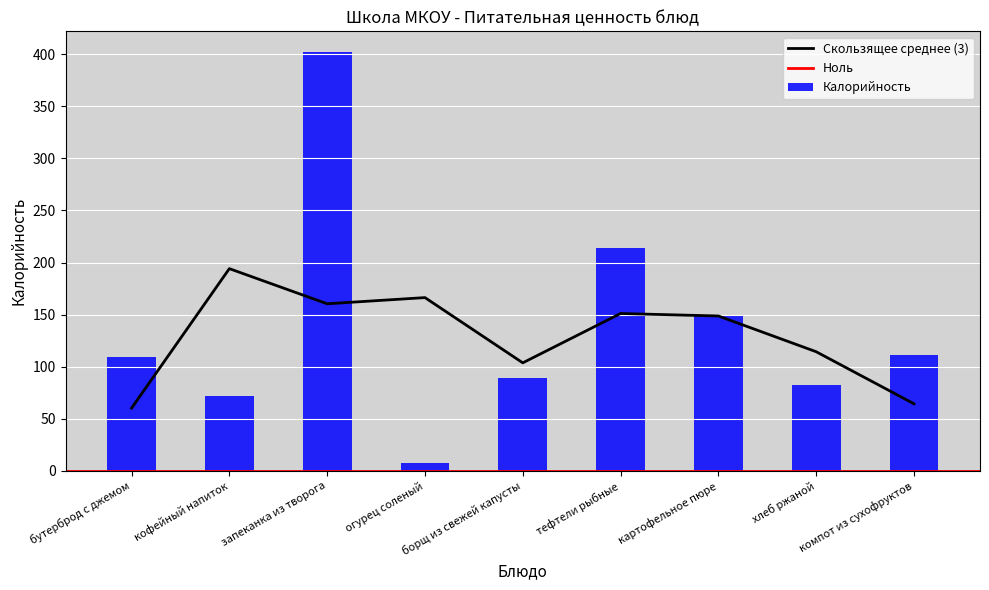

List the labels in order of value, smallest first.

огурец соленый, кофейный напиток, хлеб ржаной, борщ из свежей капусты, бутерброд с джемом, компот из сухофруктов, картофельное пюре, тефтели рыбные, запеканка из творога